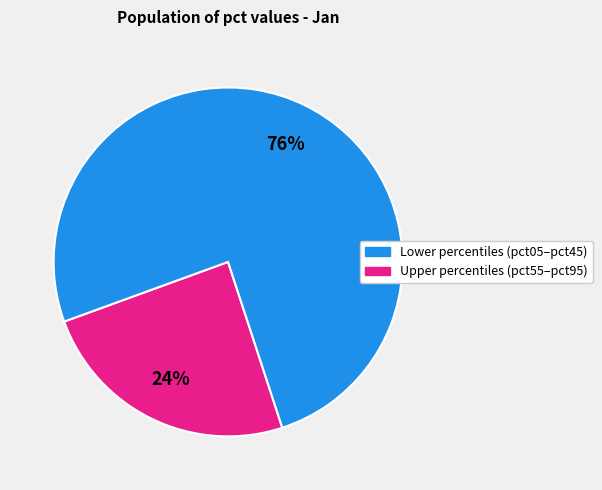

Does any single category account for the majority?

Yes